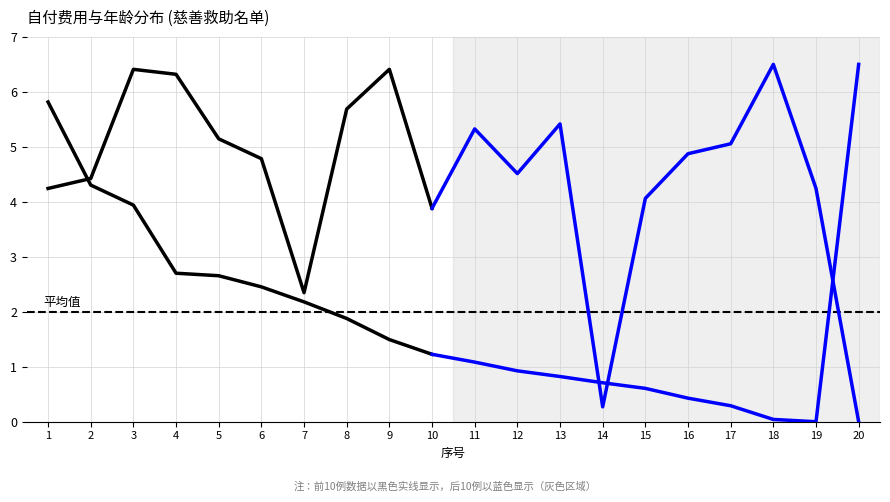

What is the change in value from 2 to 5?

-1.6